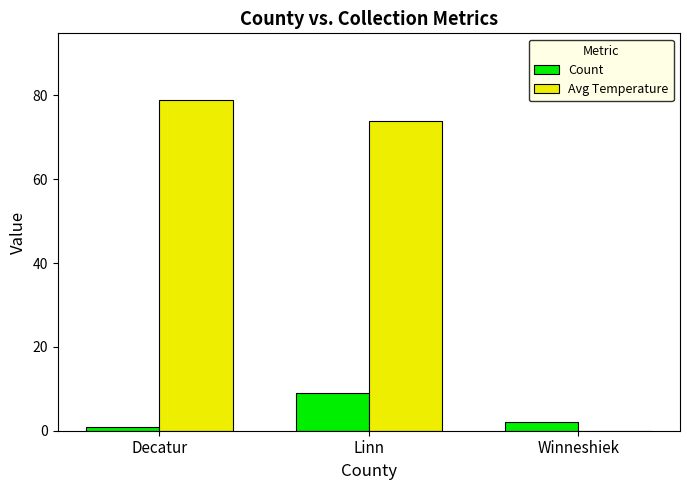

True or false: Count has a value of 3 at Linn.

False